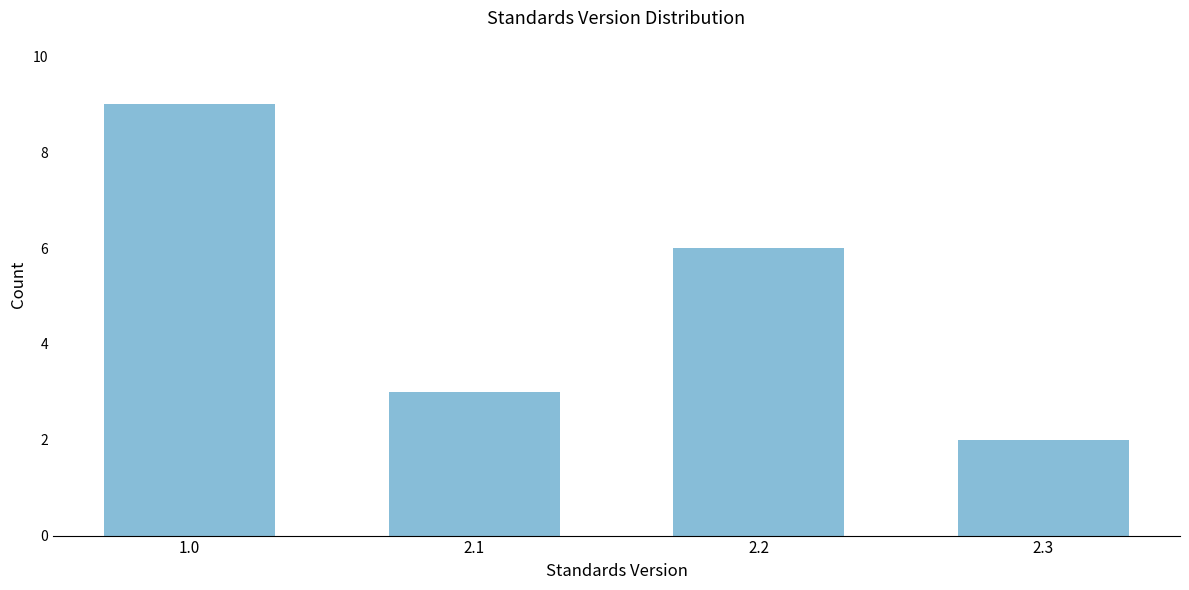

Reading right to left, transcribe all the data shown in this chart.

2.3=2	2.2=6	2.1=3	1.0=9